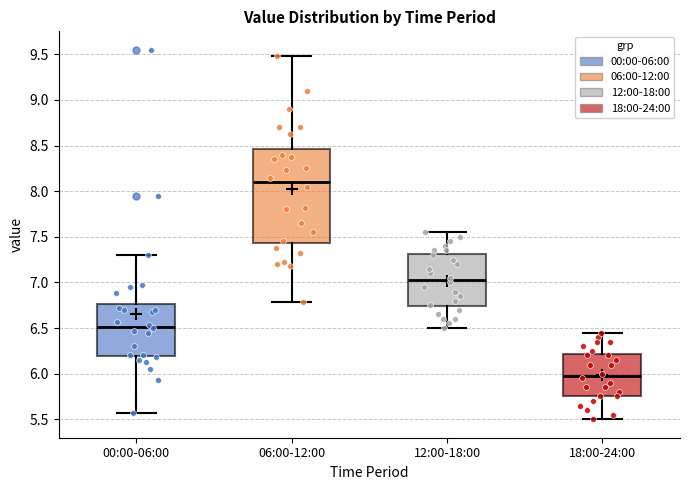

Reading left to right, read every box against the y-axis: the position of its median line, the range the box covers, and the ends of its whiskers. The values are not printed on the chart, so give them approximately, as read against the axis.

00:00-06:00: median 6.50, box 6.20 to 6.75, whiskers 5.55 to 7.30
06:00-12:00: median 8.10, box 7.45 to 8.45, whiskers 6.80 to 9.50
12:00-18:00: median 7.05, box 6.75 to 7.30, whiskers 6.50 to 7.55
18:00-24:00: median 6.00, box 5.75 to 6.20, whiskers 5.50 to 6.45